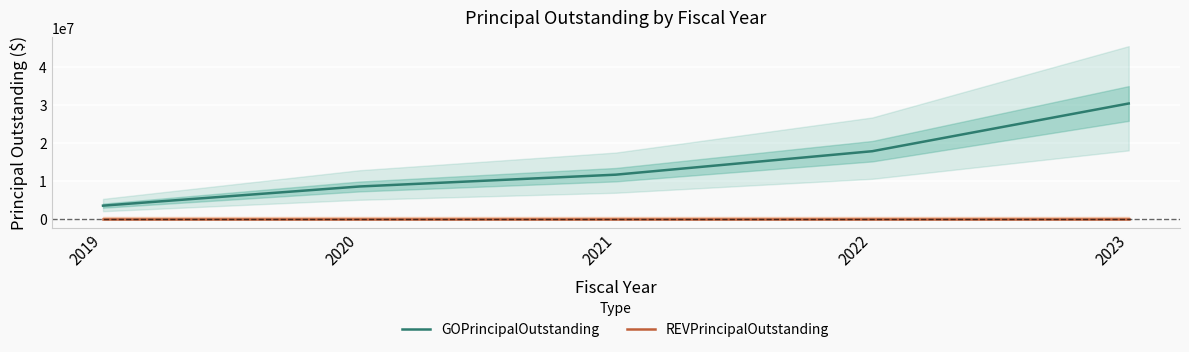

What are all the series names shown in the legend?

GOPrincipalOutstanding, REVPrincipalOutstanding